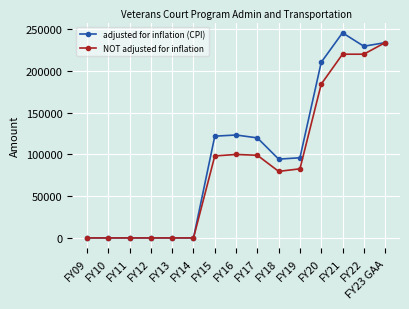

How many categories are shown in the chart?

15